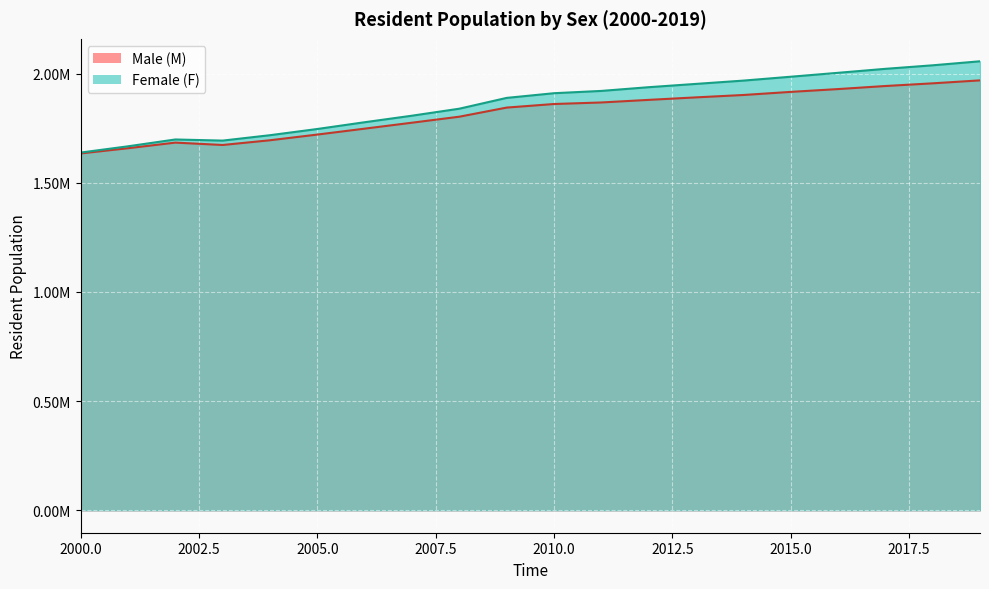

How many interior local peaks does the M series have?

1